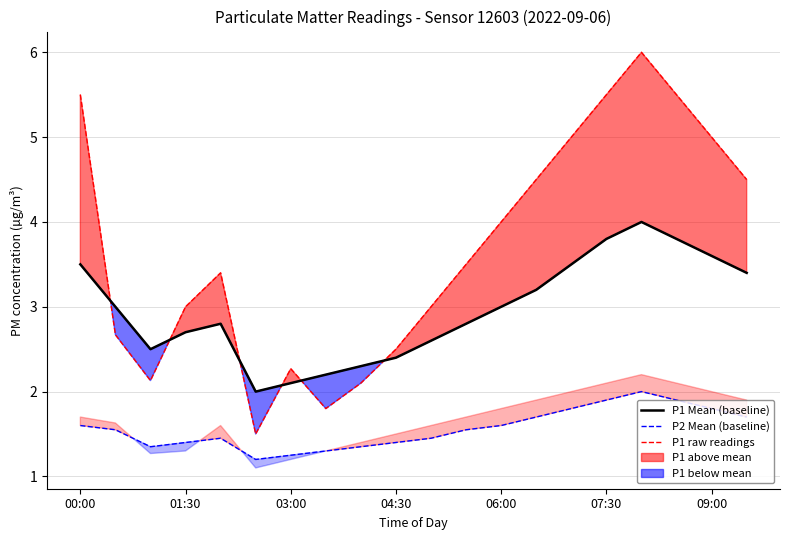

True or false: P1 Mean (baseline) and P2 Mean (baseline) cross at least once.

False